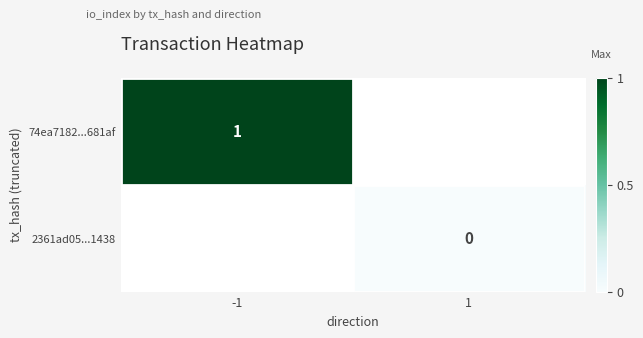

At which label does 2361ad05...1438 reach its minimum?

-1